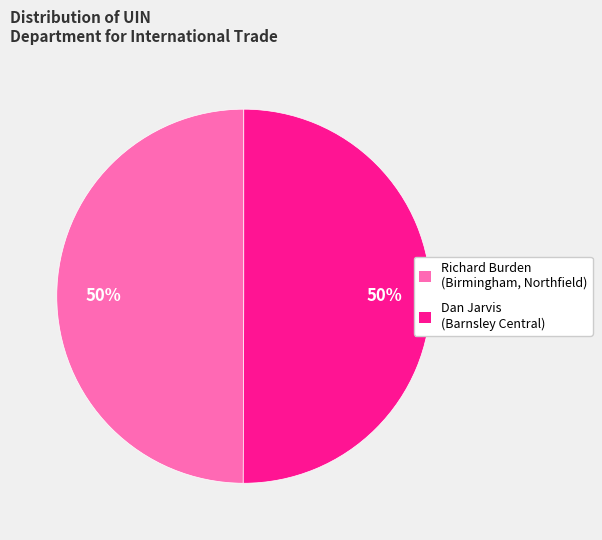

How many slices are in this pie chart?

2